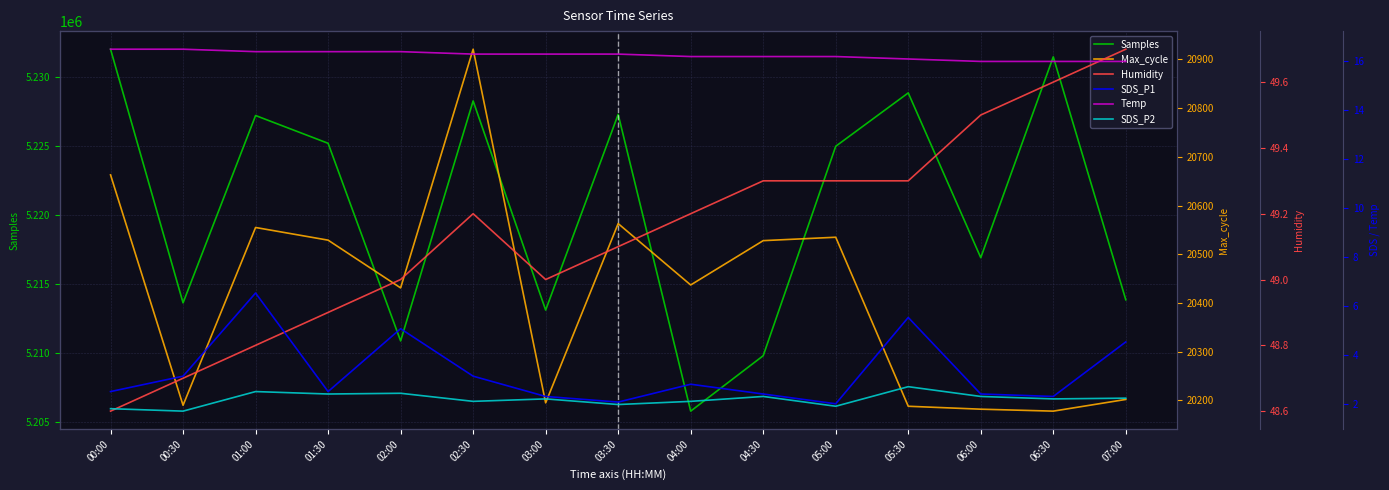

What is the difference between the highest and lowest values at 00:30?

5213615.3